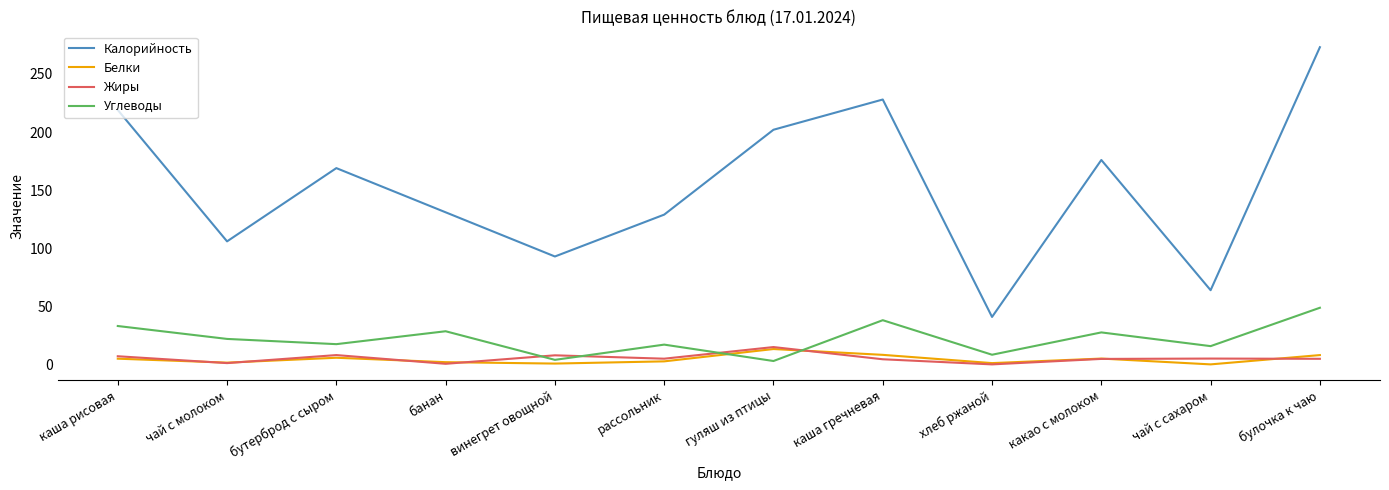

Is this an area chart (filled region under the line)?

No